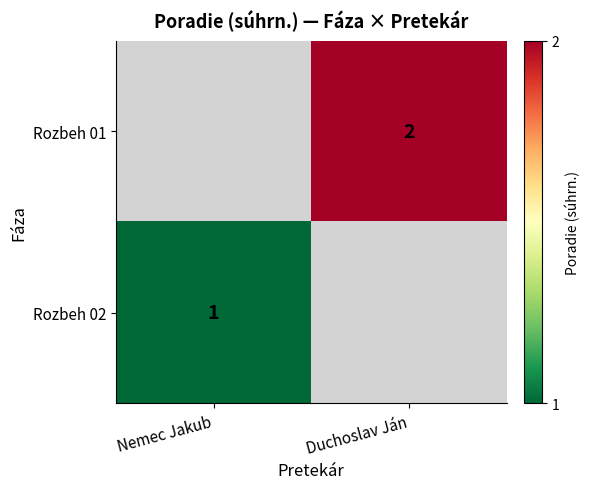

What is the maximum value shown in the chart?

2.0